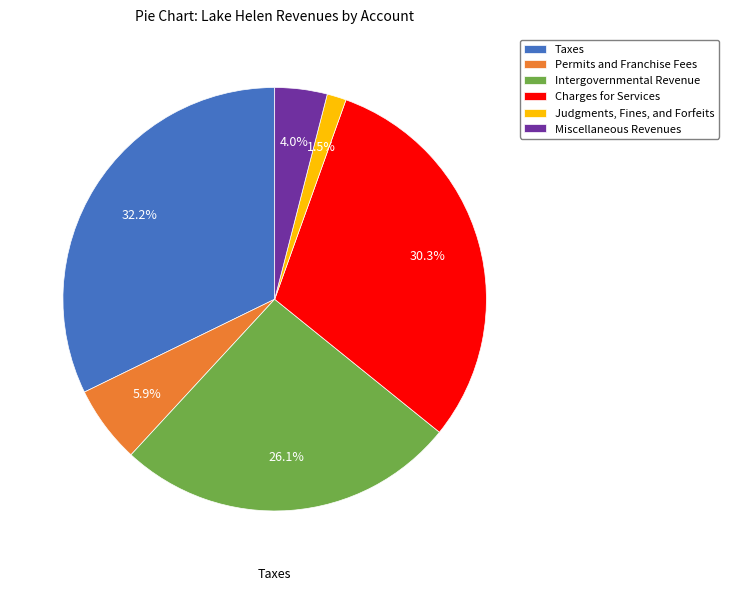

How many slices are in this pie chart?

6